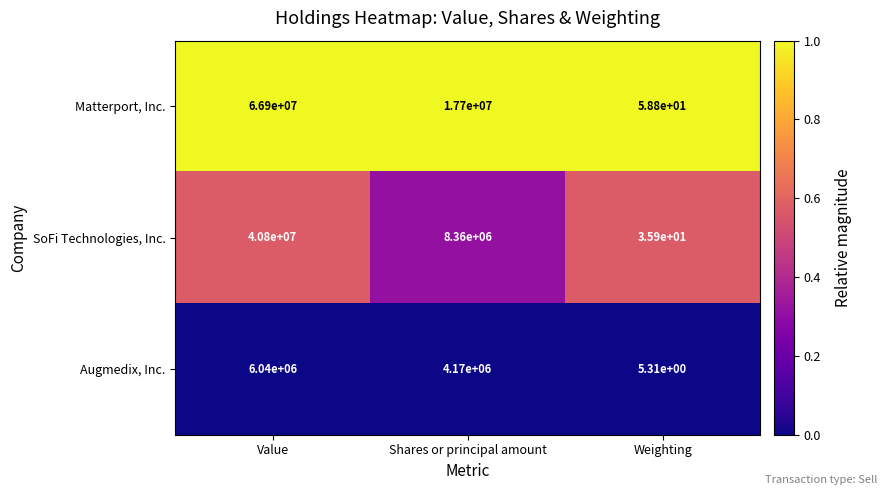

Where does the Augmedix, Inc. series first go above 4170000?

Value